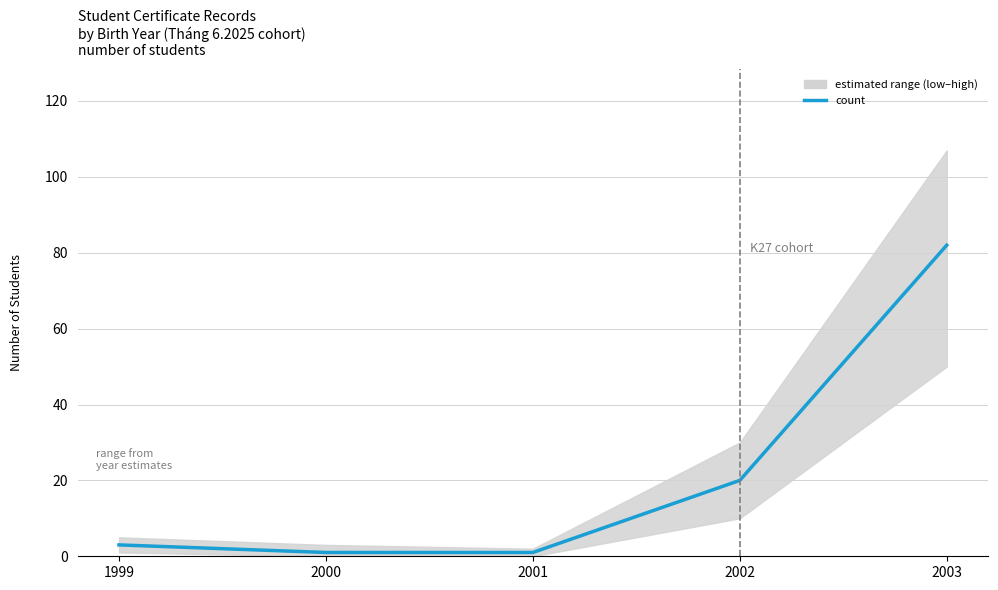

How many values are below 3?

2